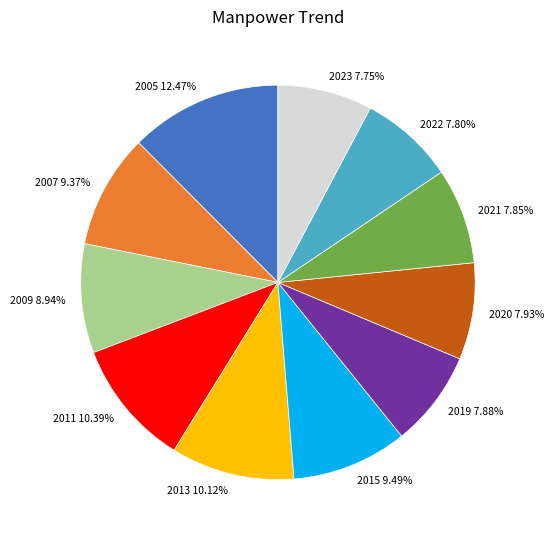

Does any single category account for the majority?

No